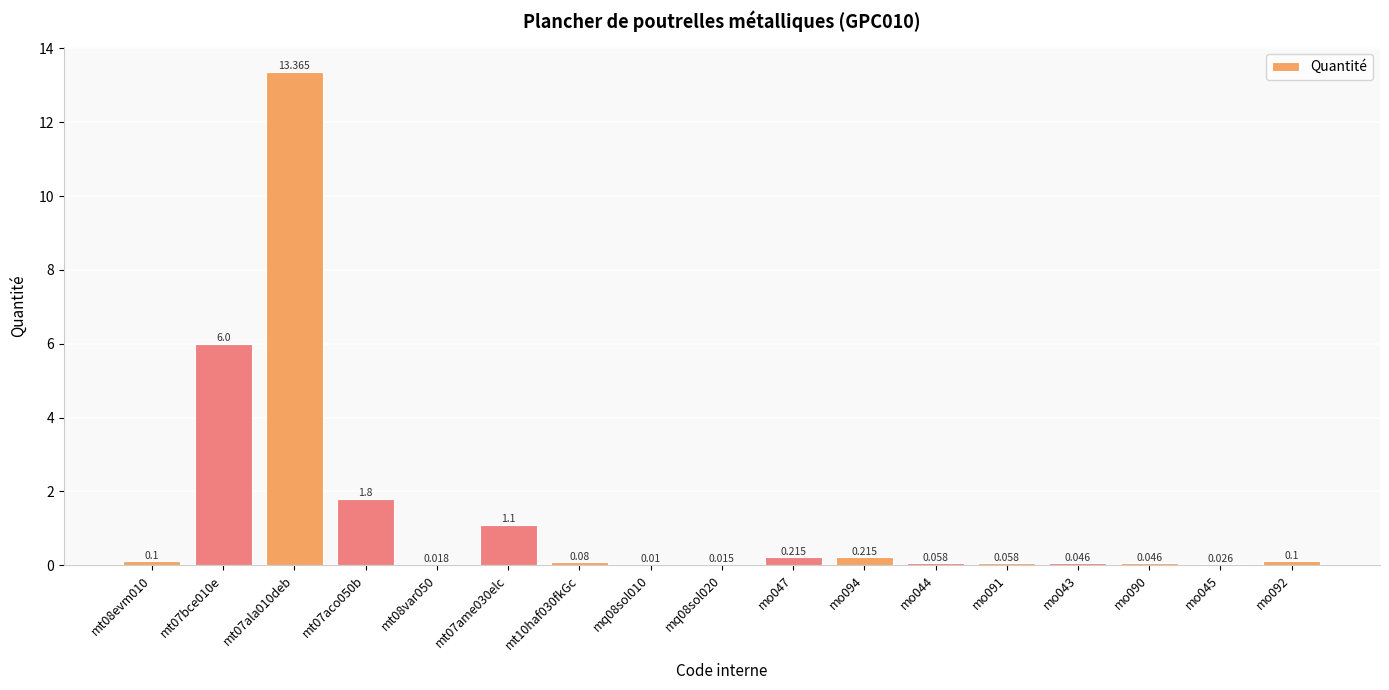

Are the bars grouped side by side (vs. stacked)?

No